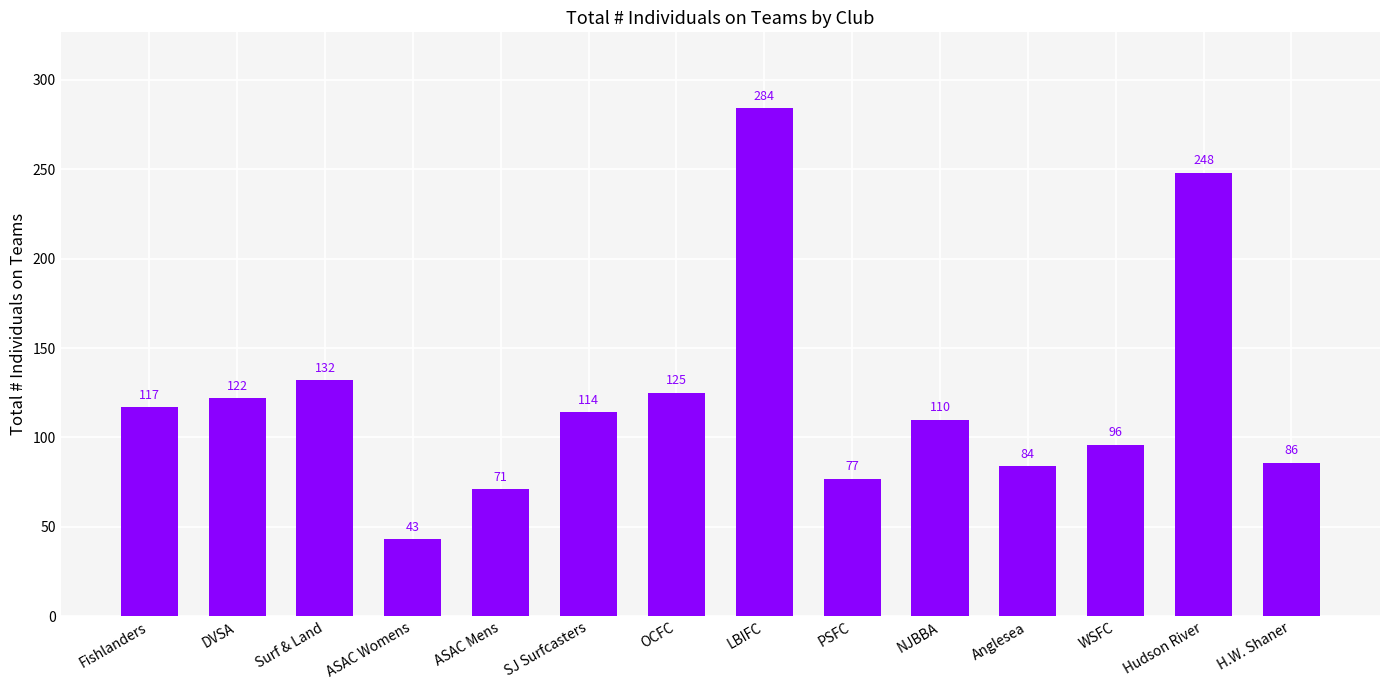

Reading left to right, transcribe all the data shown in this chart.

117	122	132	43	71	114	125	284	77	110	84	96	248	86